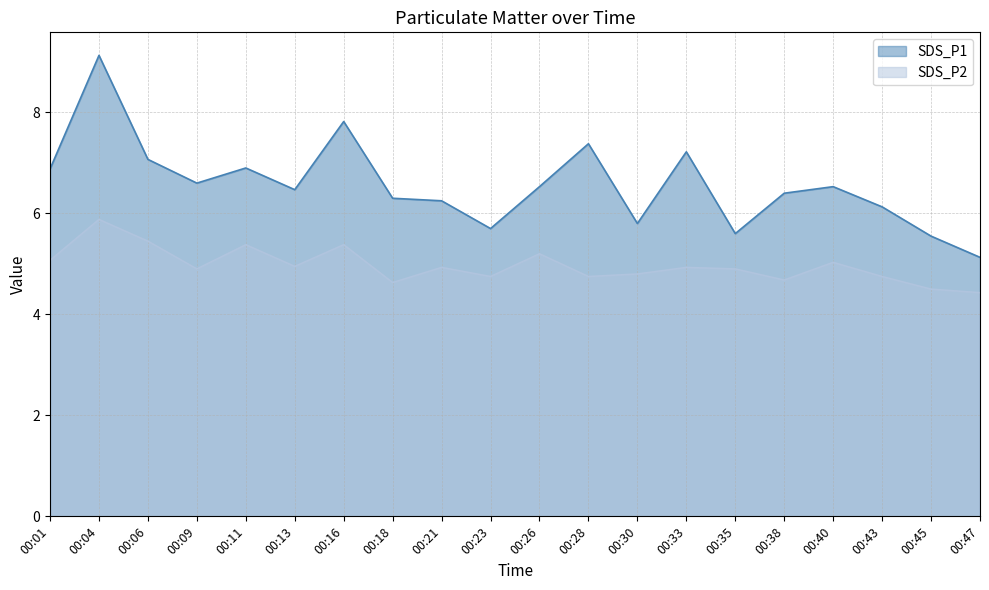

What is the average value of the SDS_P2 series?

5.0